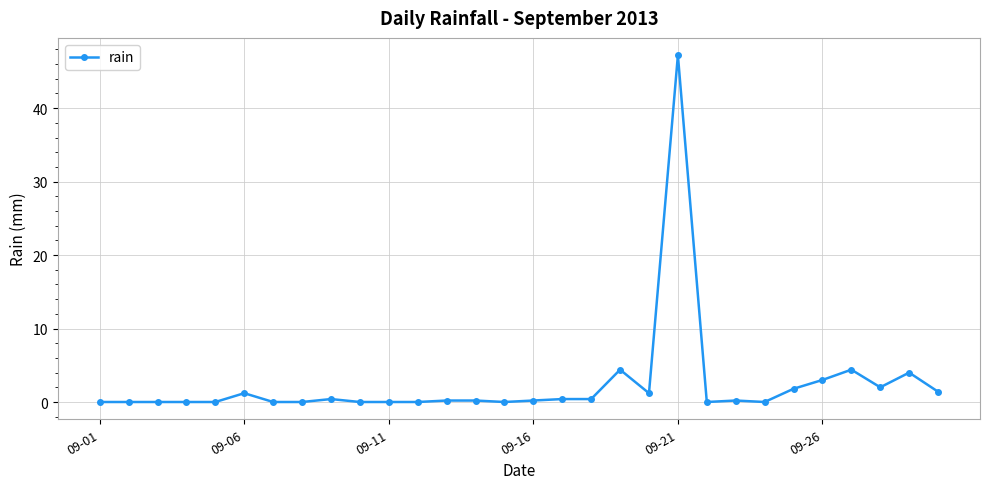

What is the greatest value displayed?

47.2